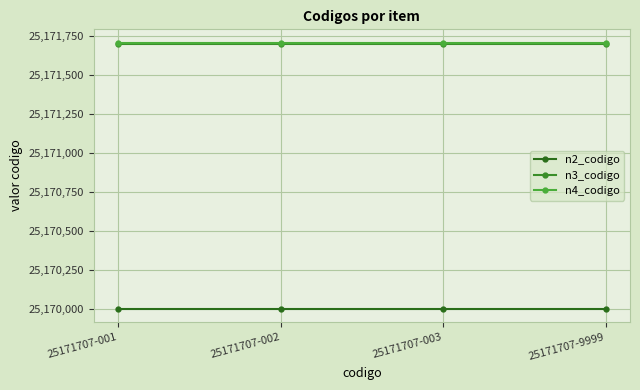

What is the average value of the n3_codigo series?

25171700